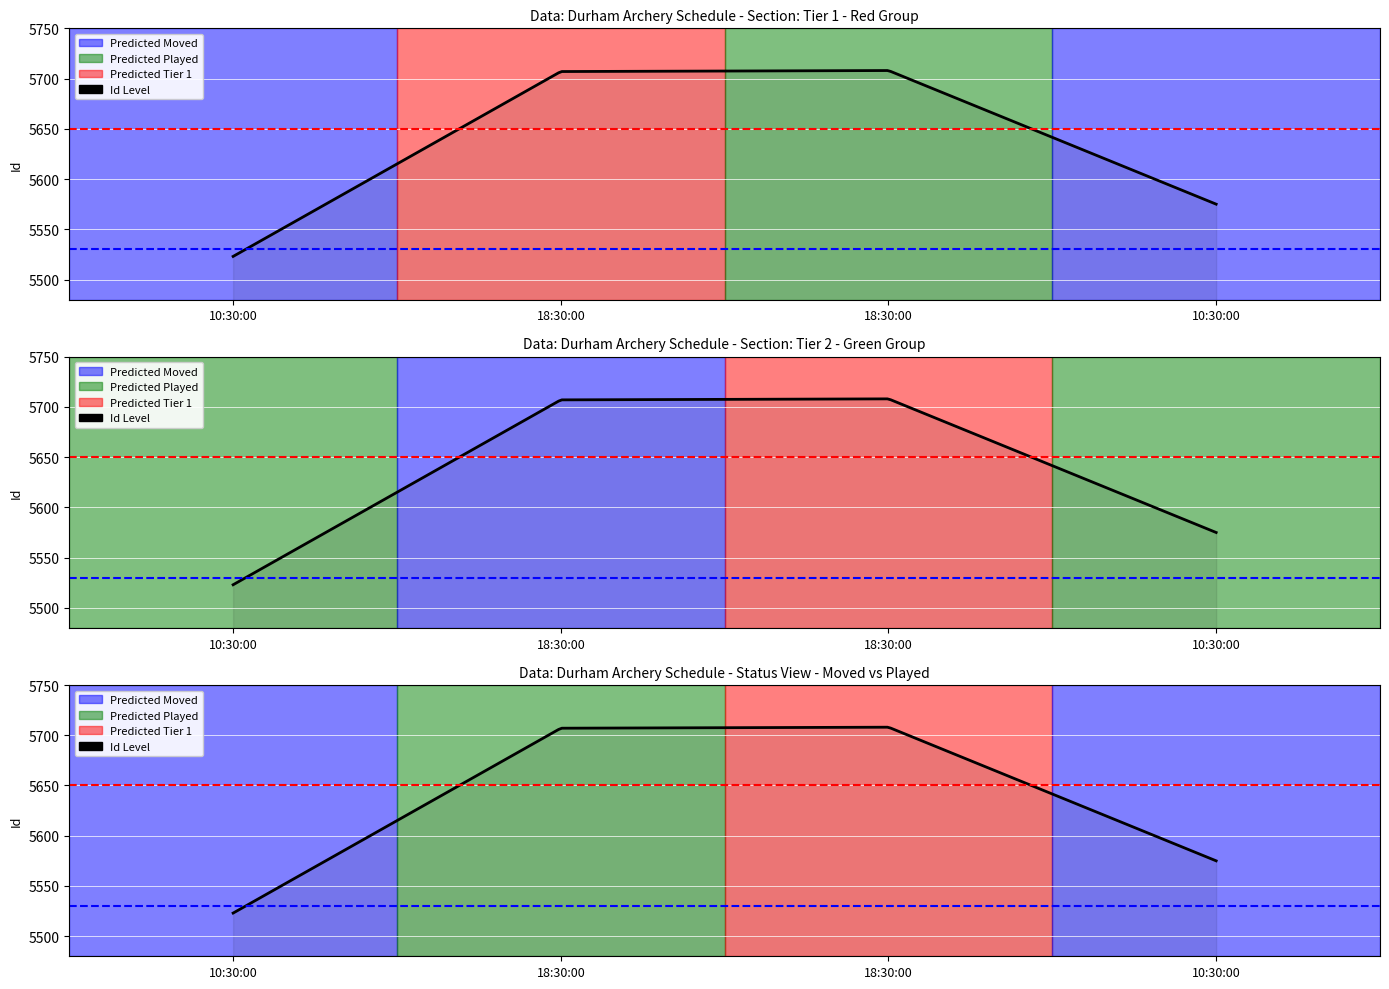

What is the change in value from 10:30:00 to 10:30:00?

+52